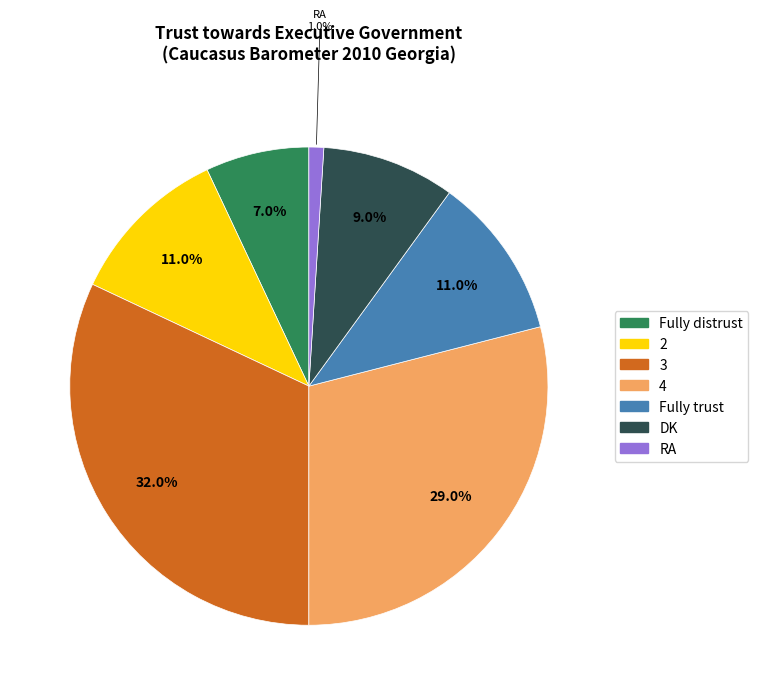

Which category has the biggest portion of the pie?

3